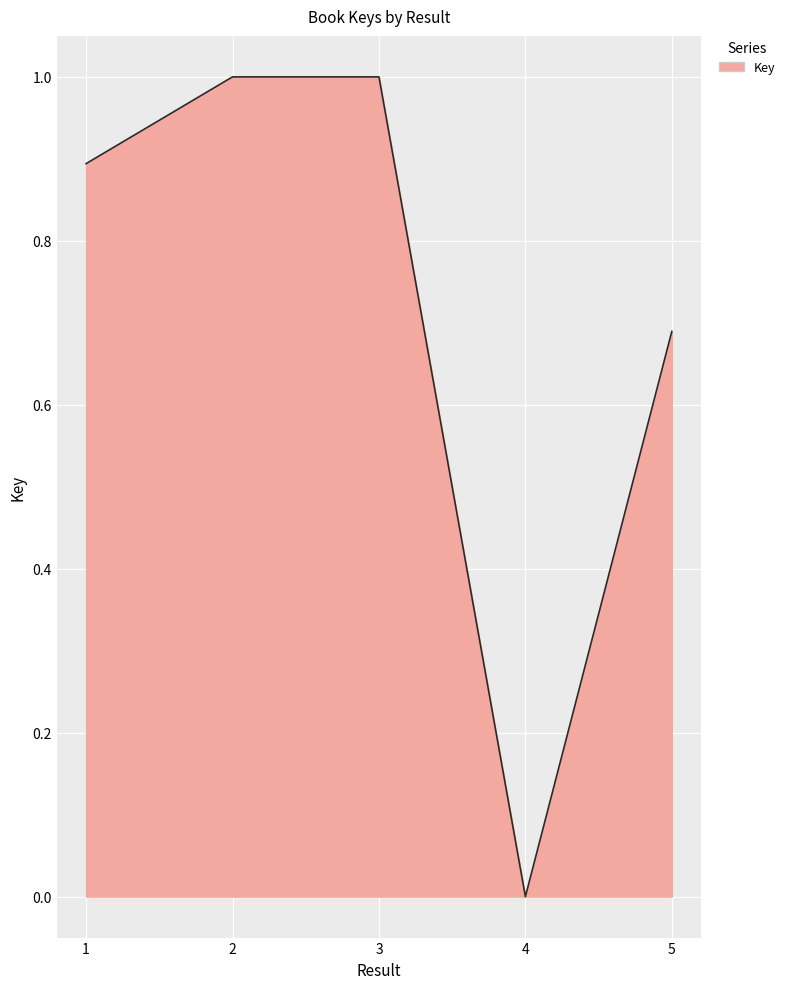

True or false: the data has more than 2 interior local peaks.

False